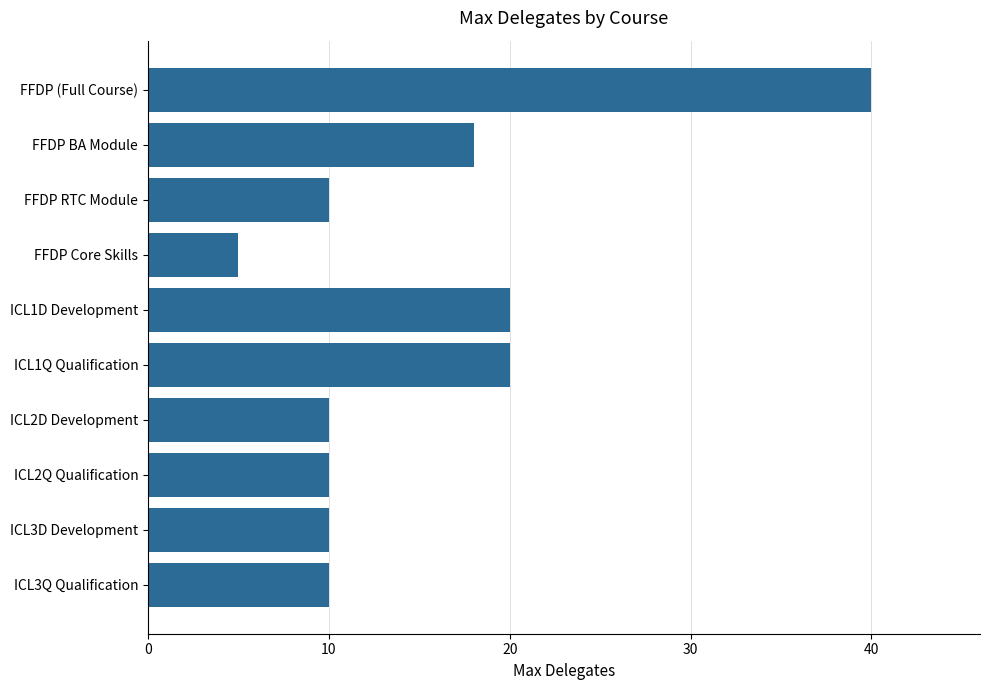

What is the smallest value displayed?

5